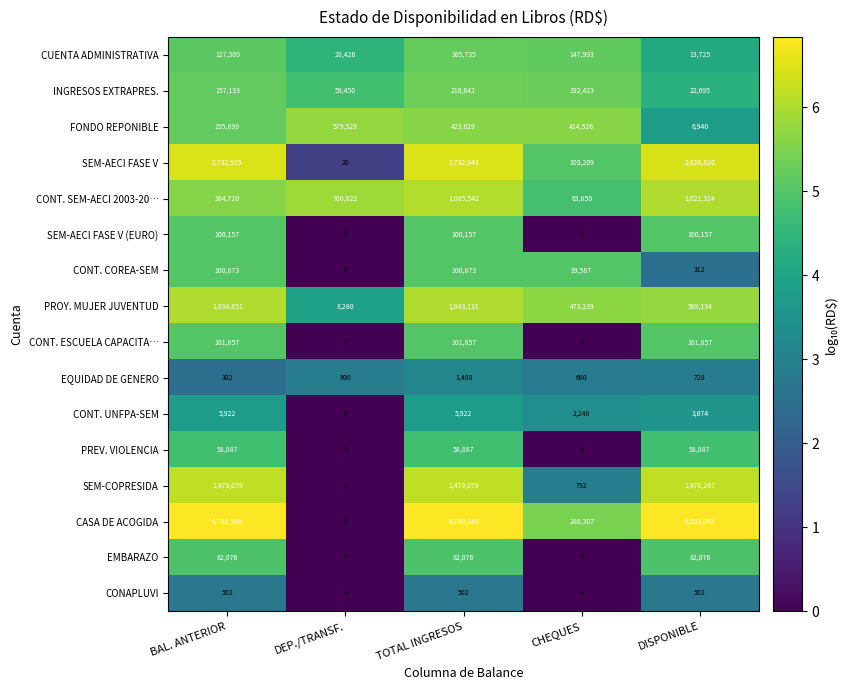

Which series has the widest spread of values?

CASA DE ACOGIDA